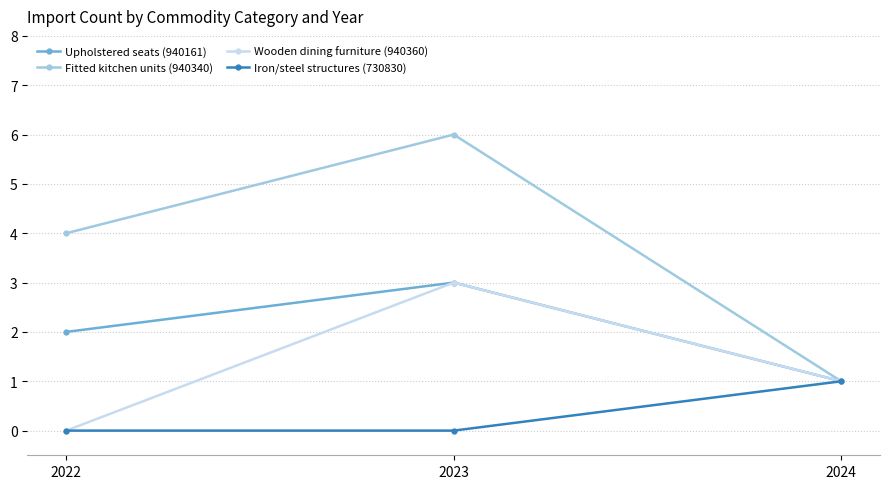

List the series in order of their overall mean, lowest first.

Iron/steel structures (730830), Wooden dining furniture (940360), Upholstered seats (940161), Fitted kitchen units (940340)